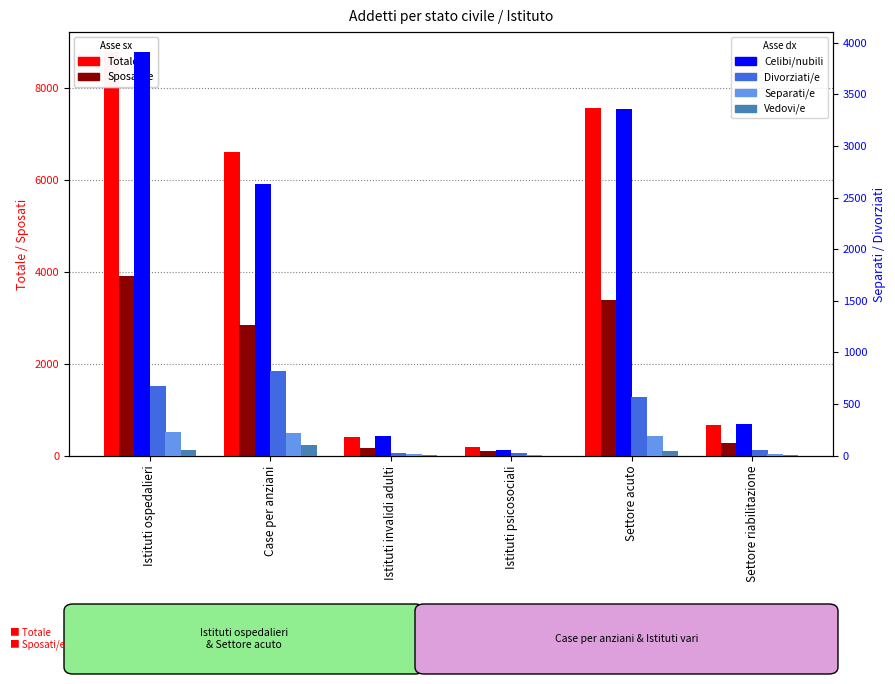

At which category is the sum across all series the highest?

Istituti ospedalieri